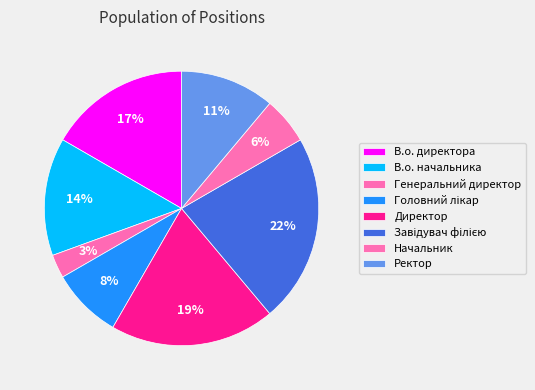

True or false: В.о. директора accounts for 11% of the total.

False